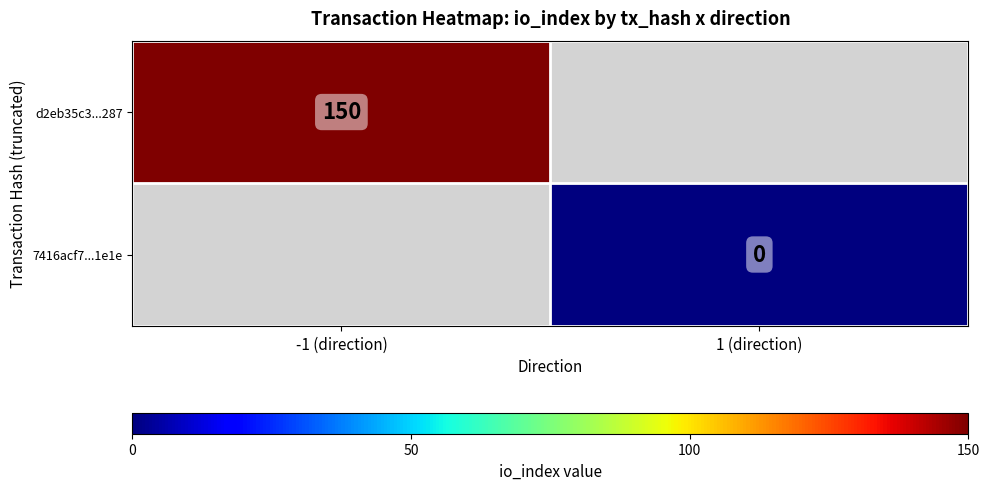

True or false: d2eb35c3...287 has a value of 150 at -1 (direction).

True